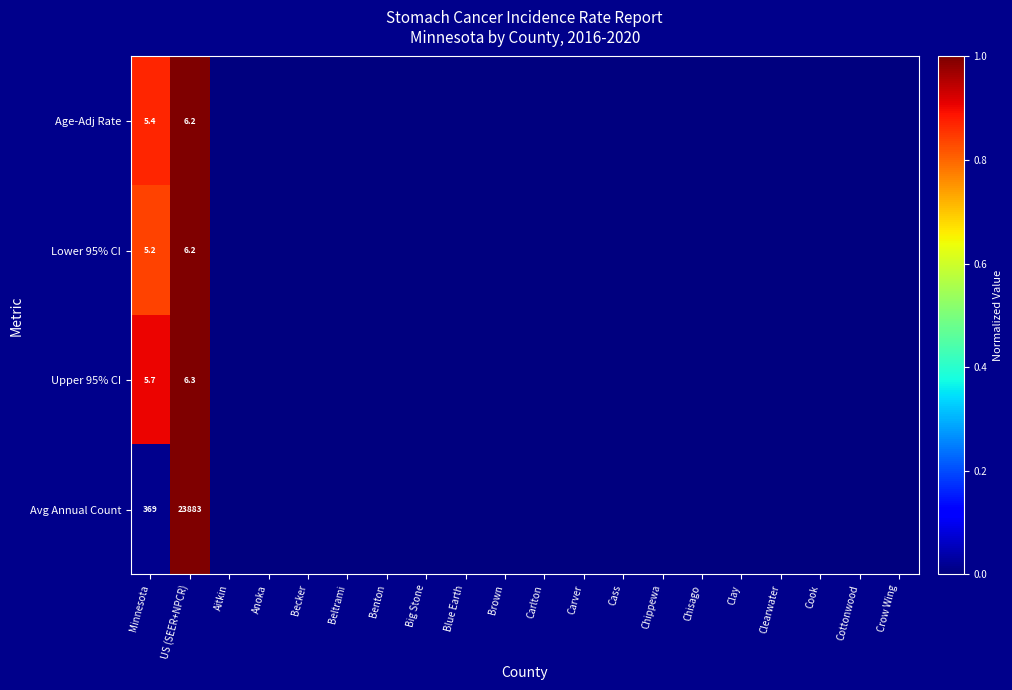

Which label corresponds to the largest value in the chart?

US (SEER+NPCR)